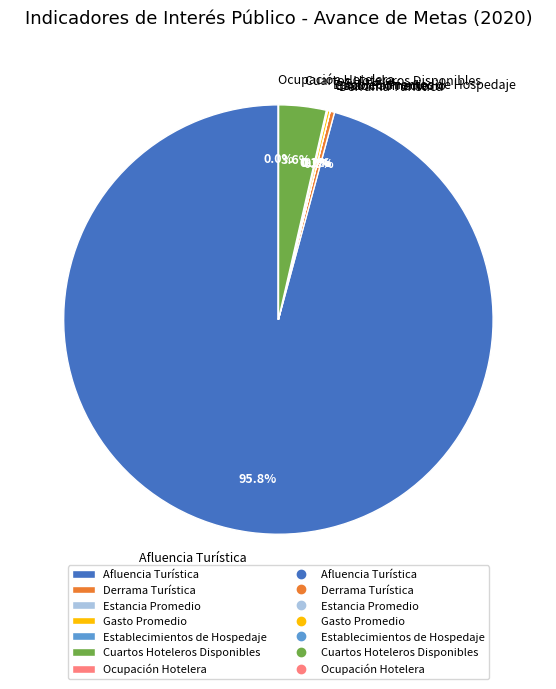

To the nearest percent, what is the average slice percentage?

14%